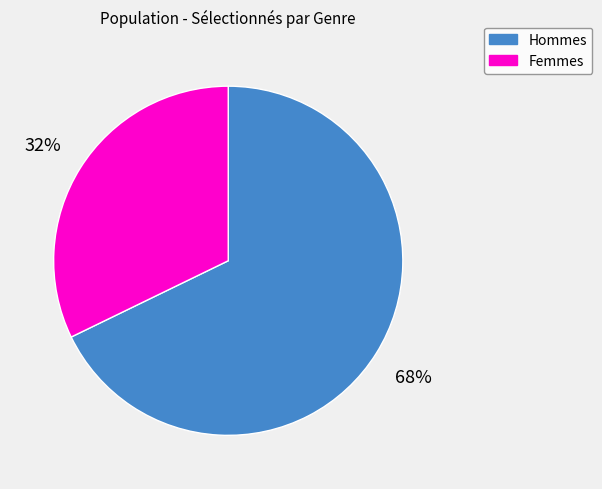

To the nearest percent, what is the average slice percentage?

50%